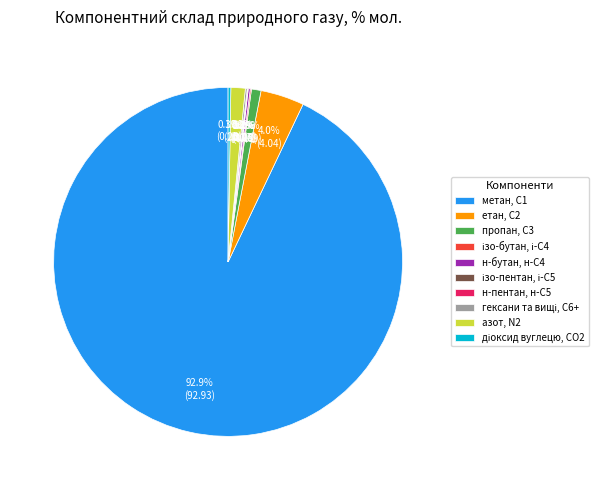

What percentage is NOT represented by метан, С1?

7.1%